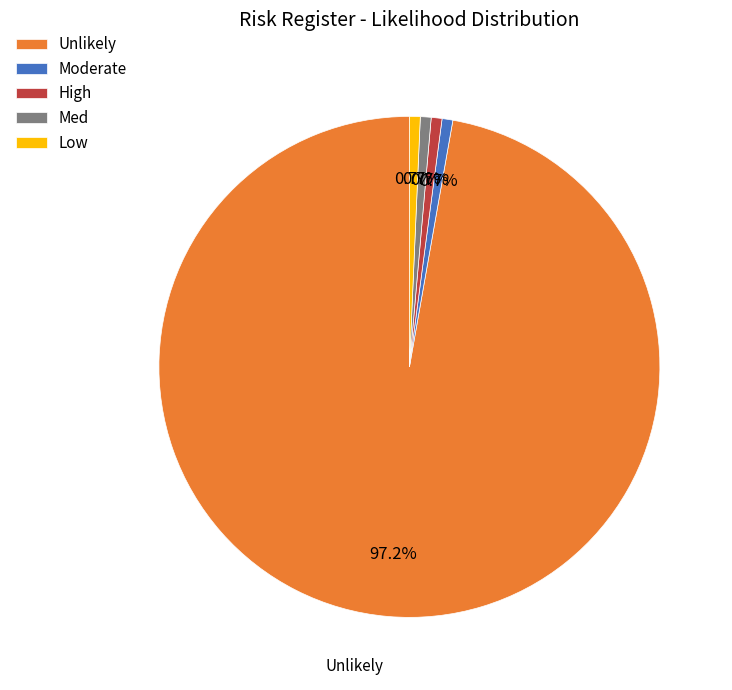

To the nearest percent, what portion does Moderate represent?

1%